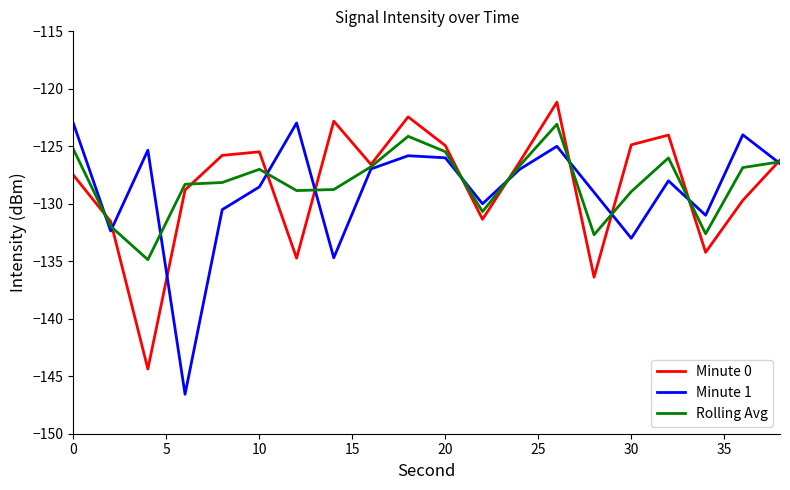

What is the greatest value displayed?

-121.2